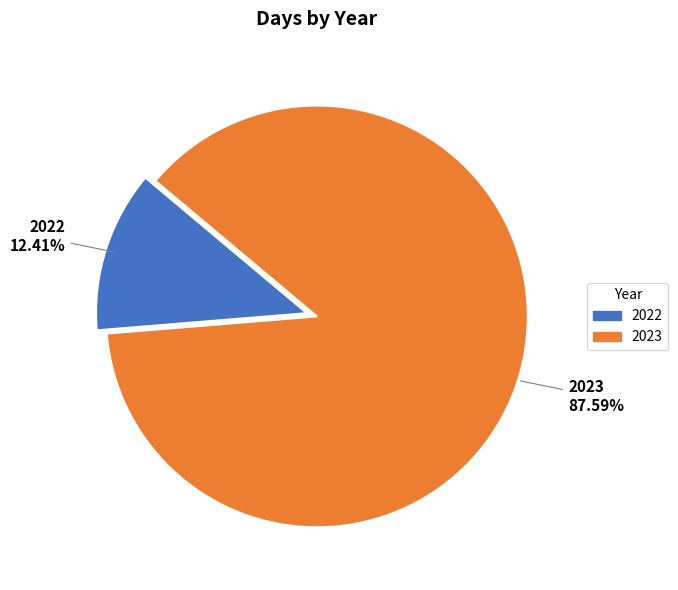

To the nearest percent, what portion does 2022 represent?

12%